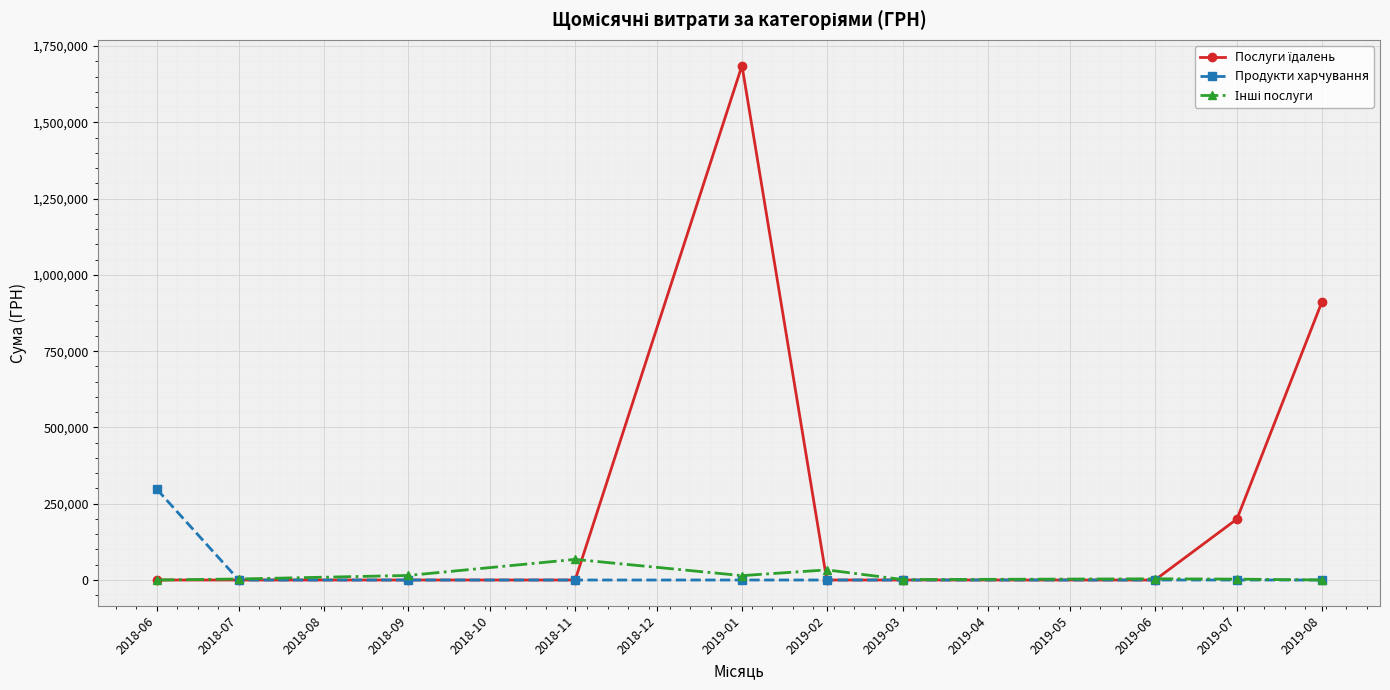

Which category has the highest value across all series?

2019-01